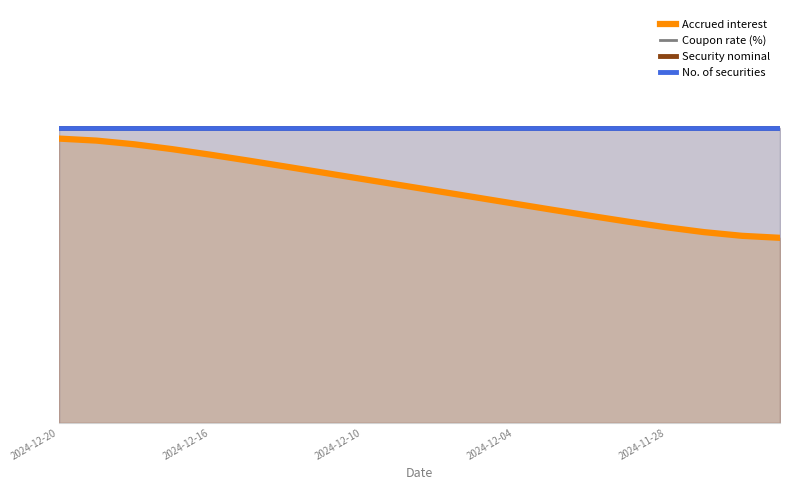

What is the sum of all Coupon rate (%) values?

20.0